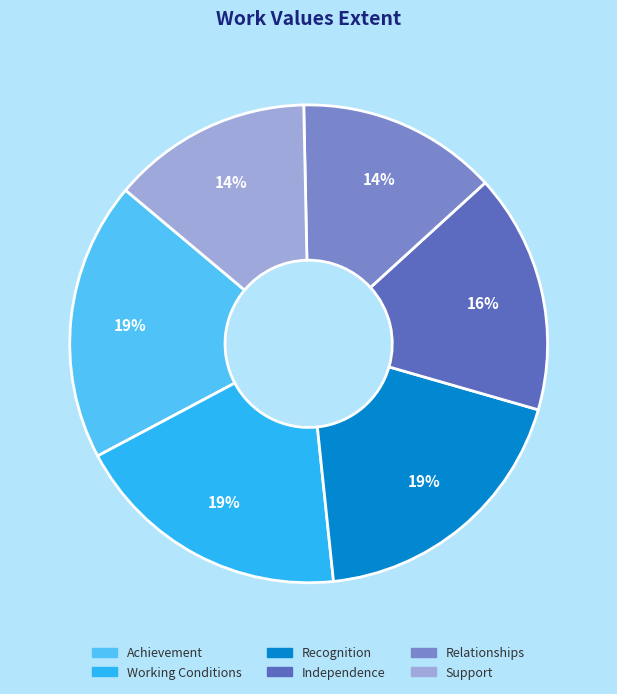

Combined, do Recognition and Relationships account for over 50%?

No